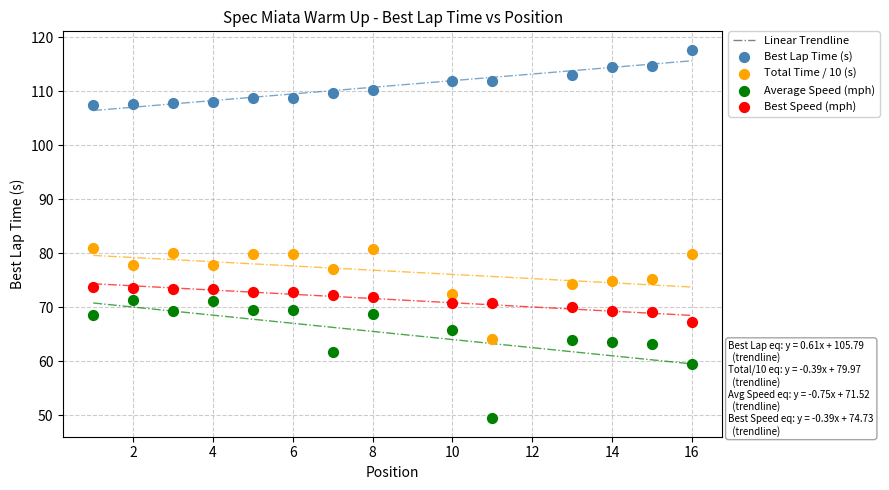

Across all data points, what is the range of X values (max minus min)?

15.0